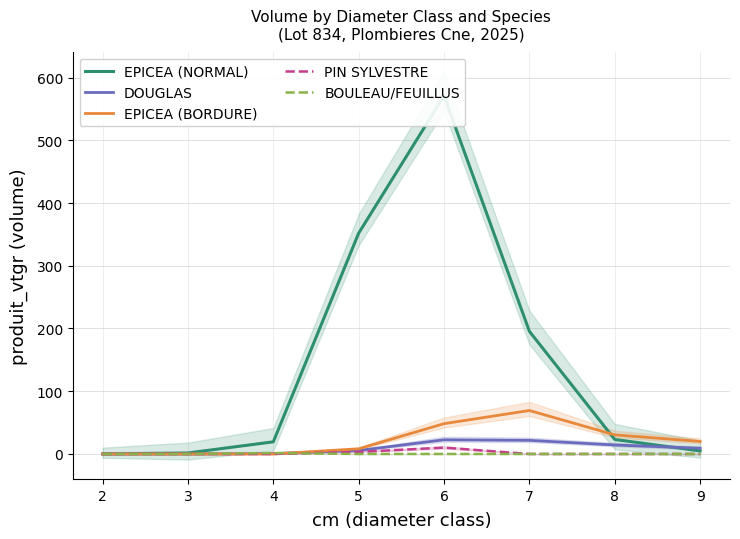

How many times do EPICEA (BORDURE) and DOUGLAS cross each other?

1